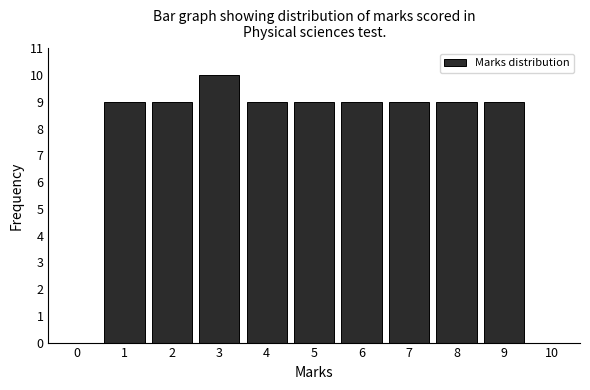

Reading left to right, transcribe all the data shown in this chart.

0=0	1=9	2=9	3=10	4=9	5=9	6=9	7=9	8=9	9=9	10=0